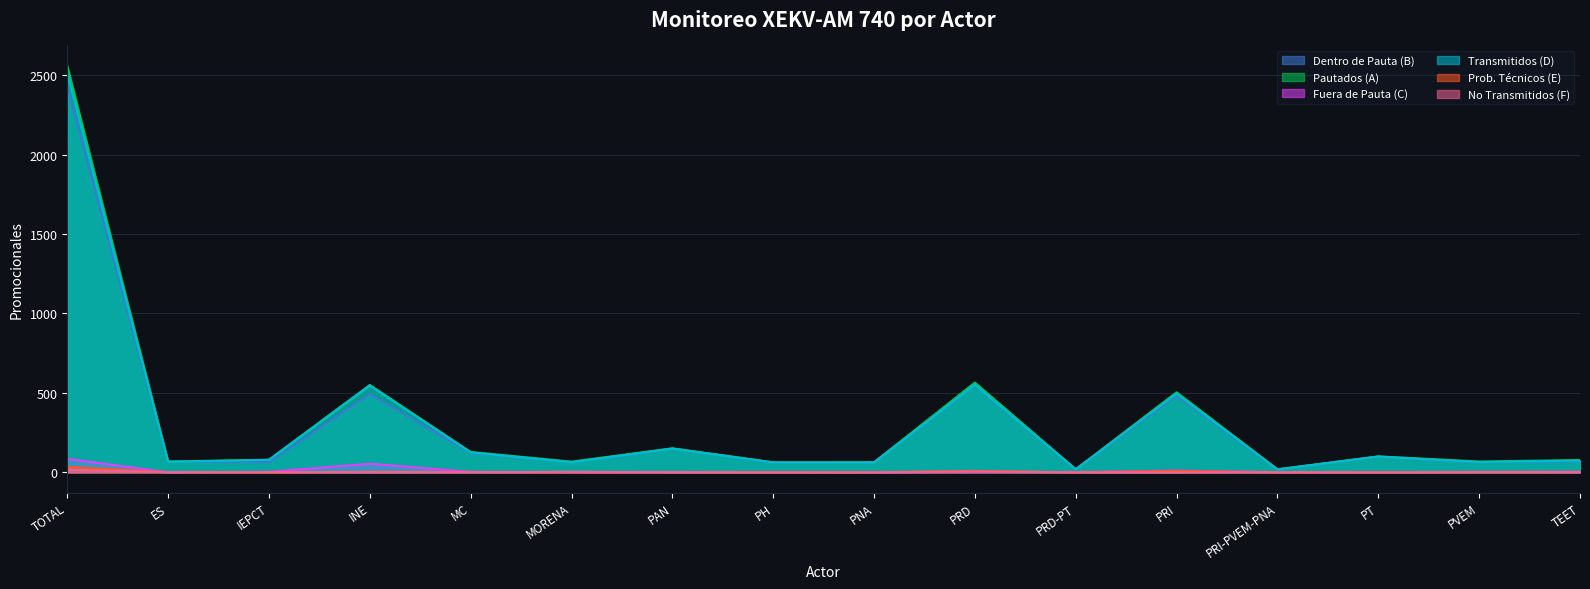

What are all the series names shown in the legend?

Dentro de Pauta (B), Pautados (A), Fuera de Pauta (C), Transmitidos (D), Prob. Técnicos (E), No Transmitidos (F)